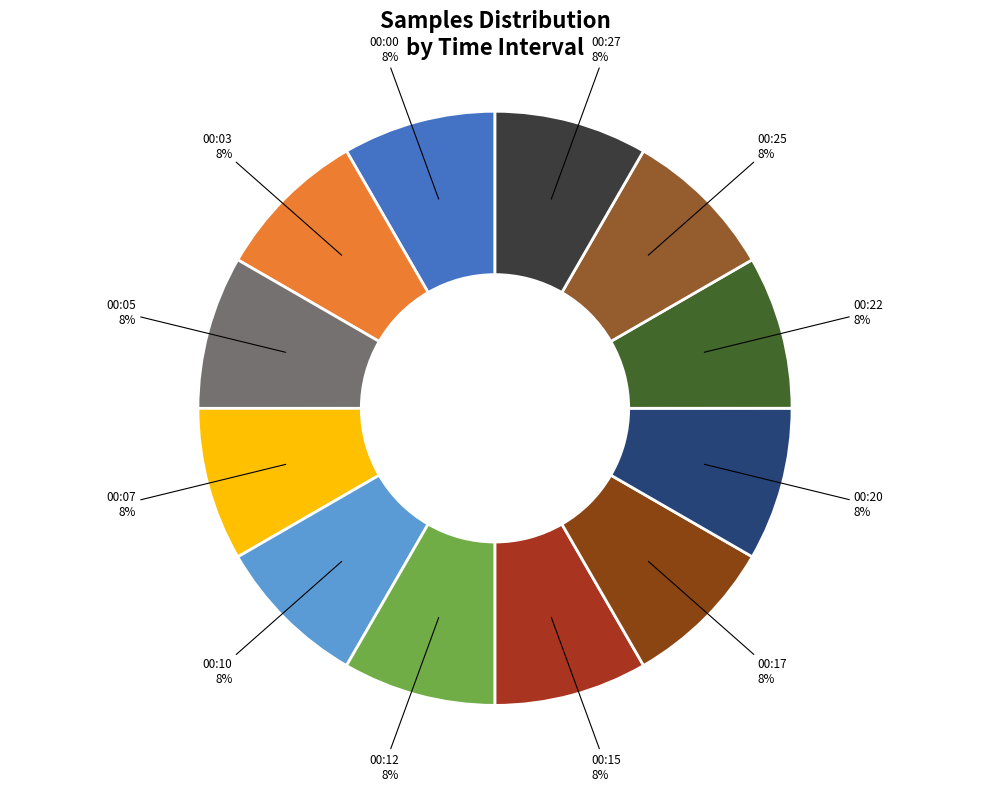

What percentage is the 00:05 slice, to the nearest percent?

8%